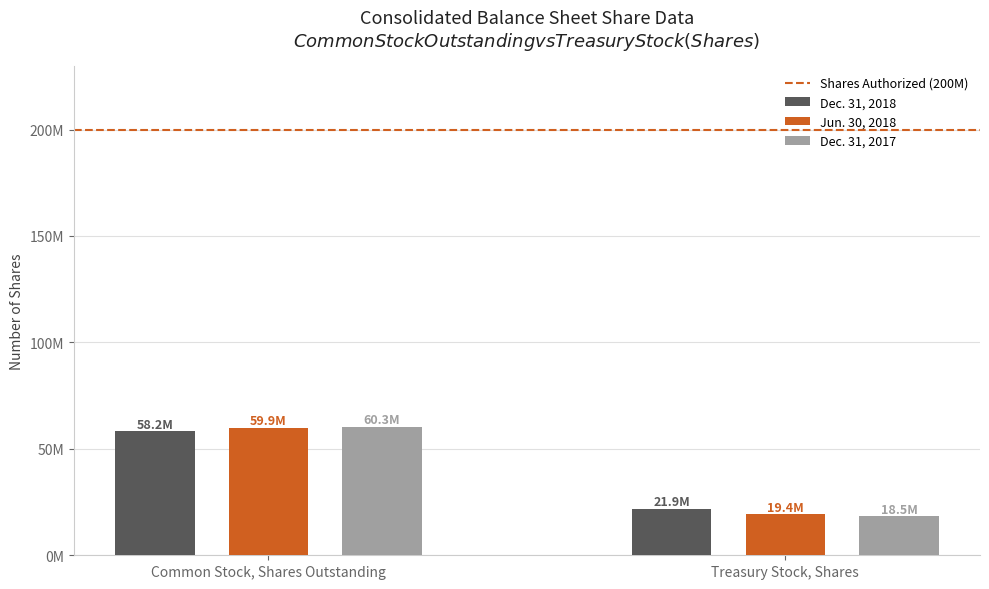

Does the chart contain stacked bars?

No